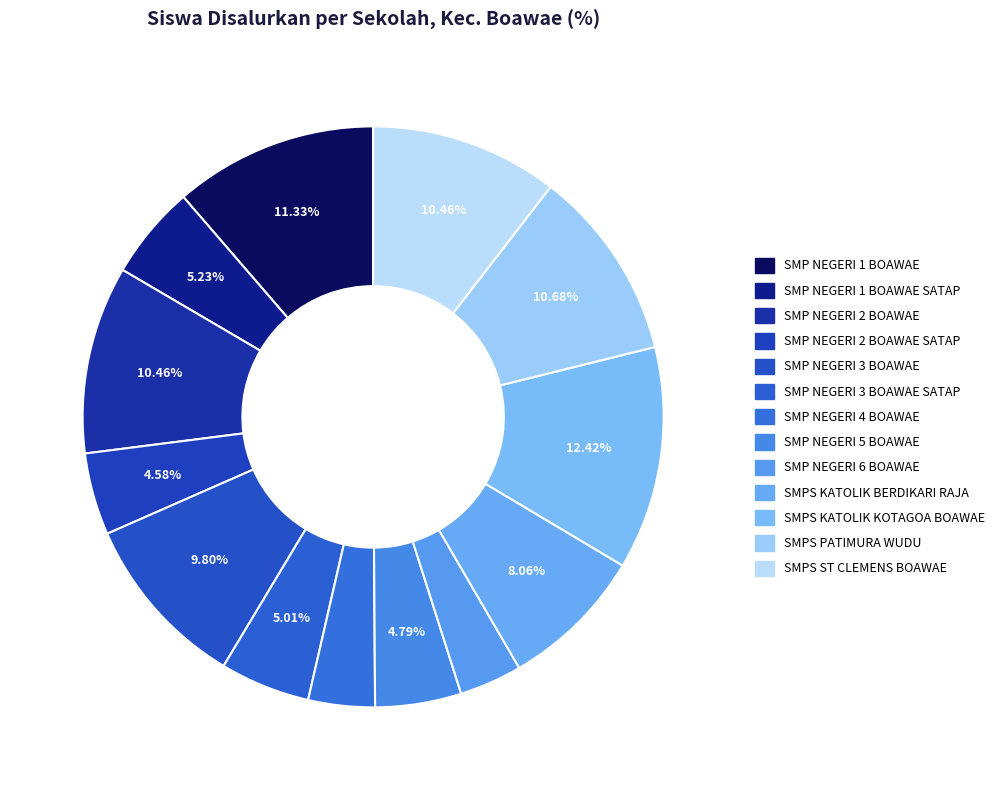

Does any single category account for the majority?

No